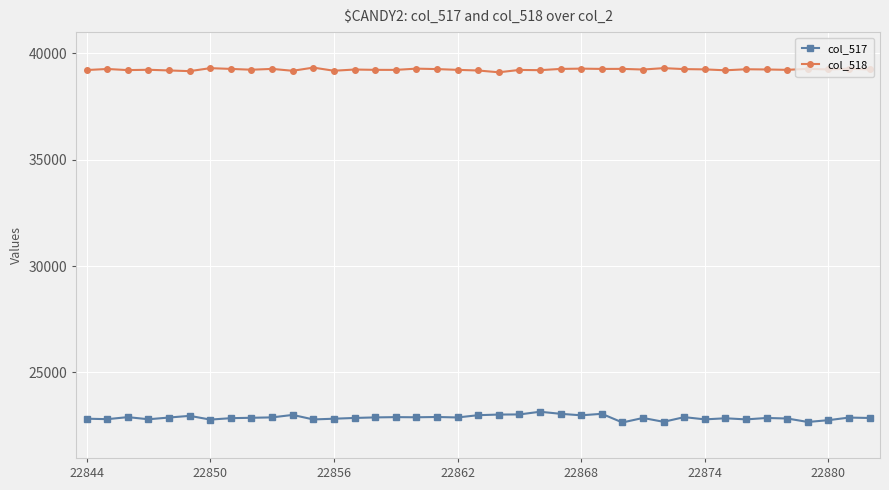

What is the value of the col_518 point at the 18th from the left?

39264